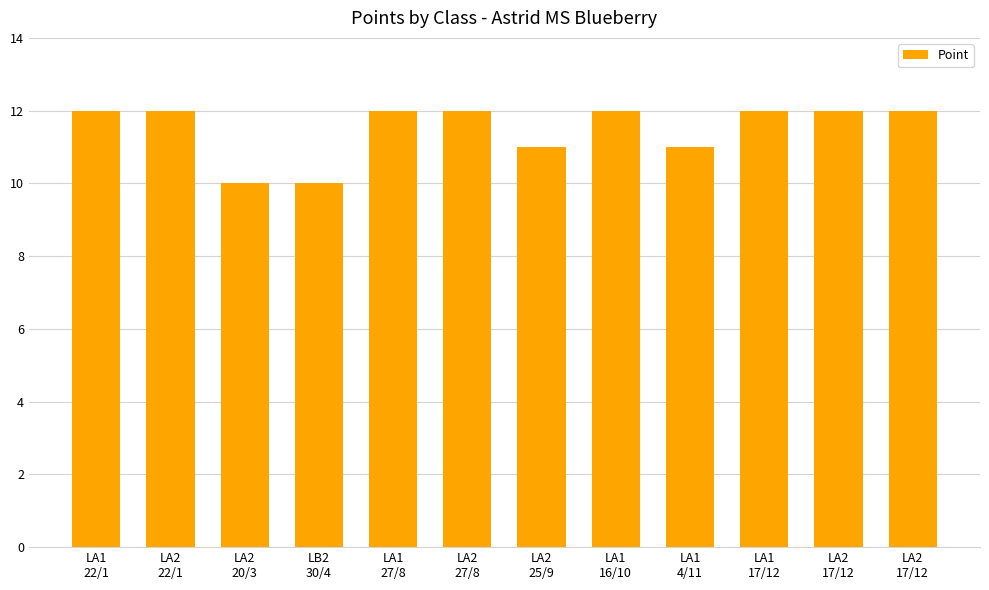

What is the maximum value shown in the chart?

12